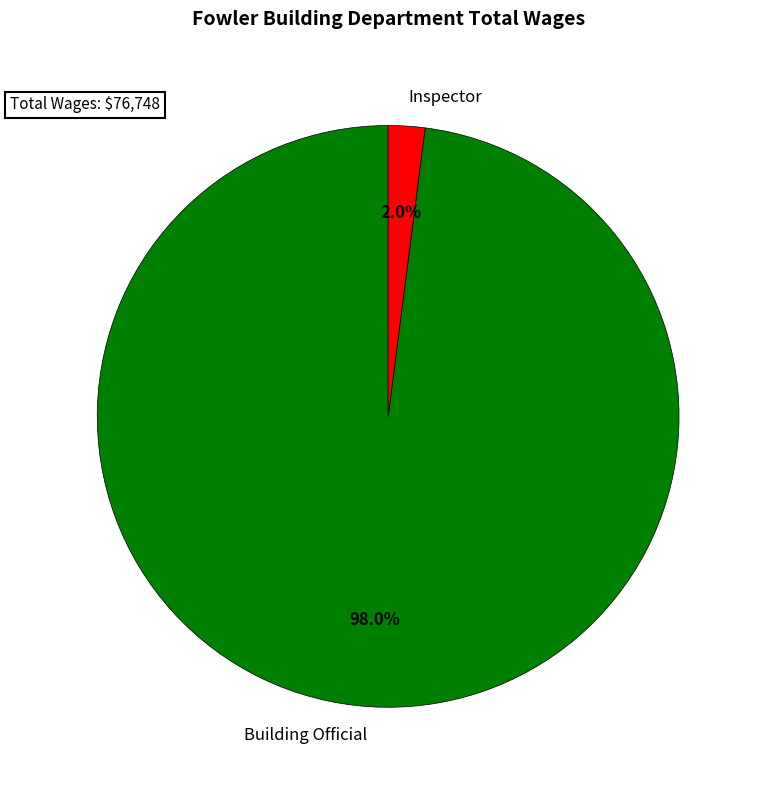

Is it true that Inspector is 2% of the pie?

True